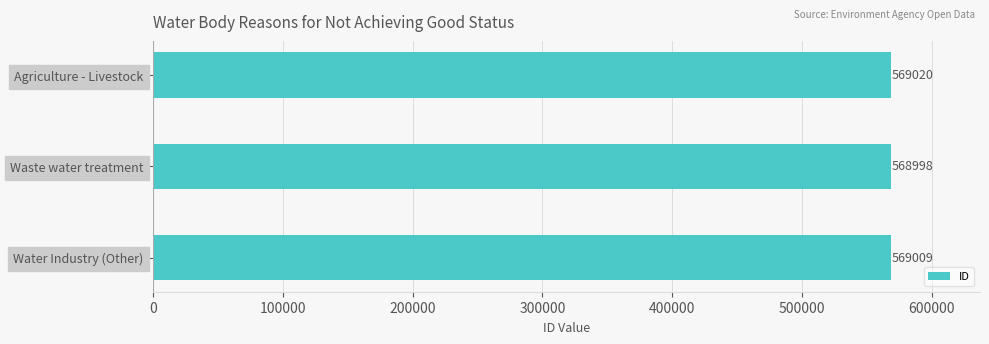

What is the minimum value shown in the chart?

568998